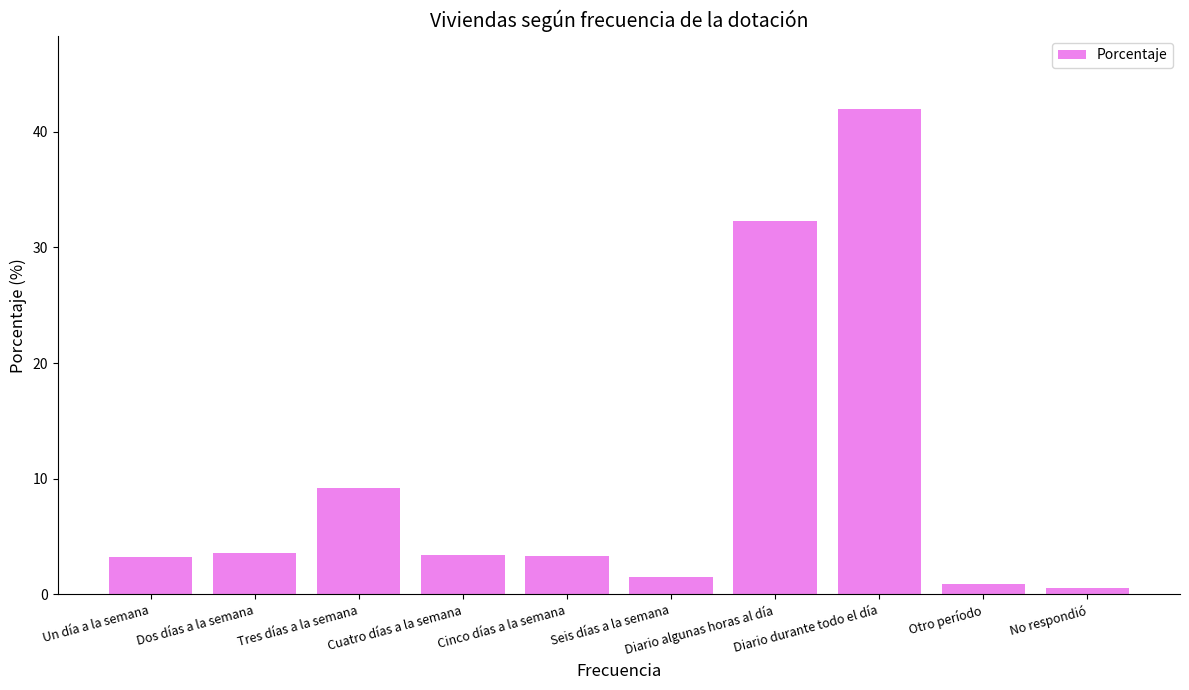

Is it true that the value at Cinco días a la semana is 4.9?

False